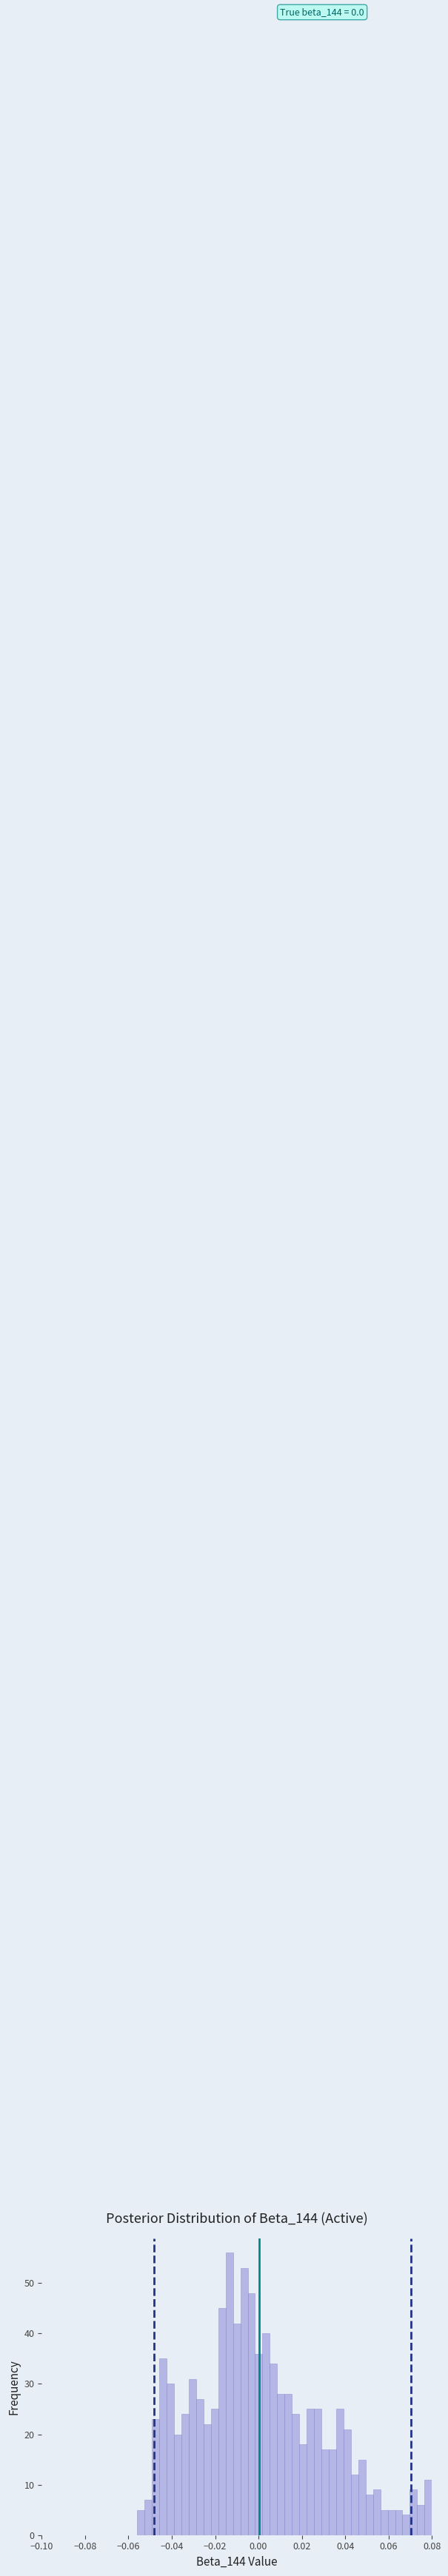

Read against the x-axis, roughly where is the centre of the tallest bar?

-0.014